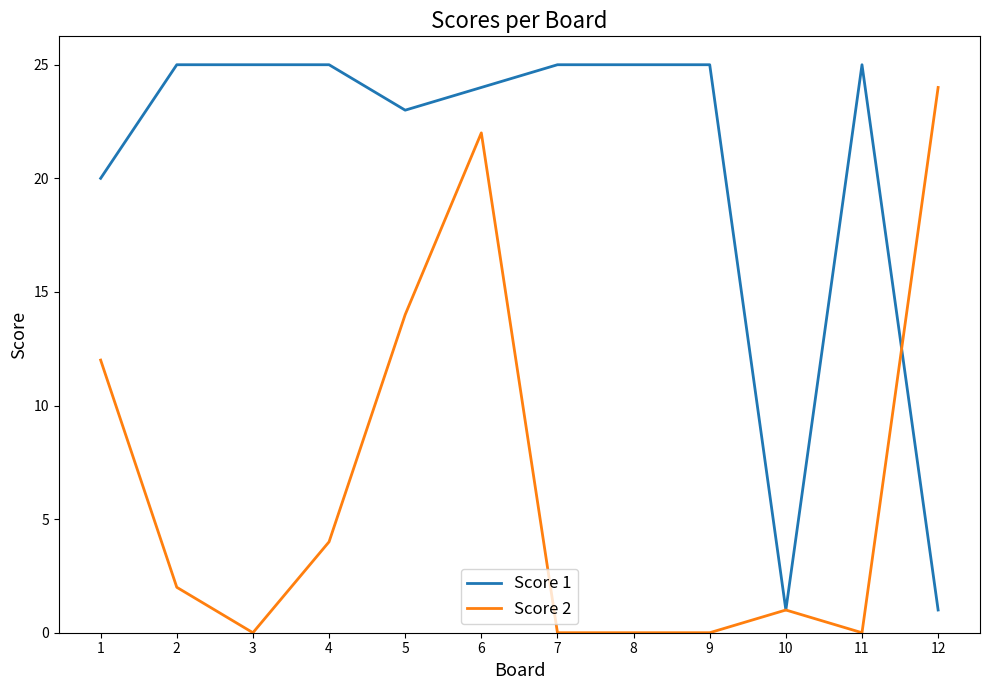

What is the sum of the Score 1 values at 12 and 1?

21